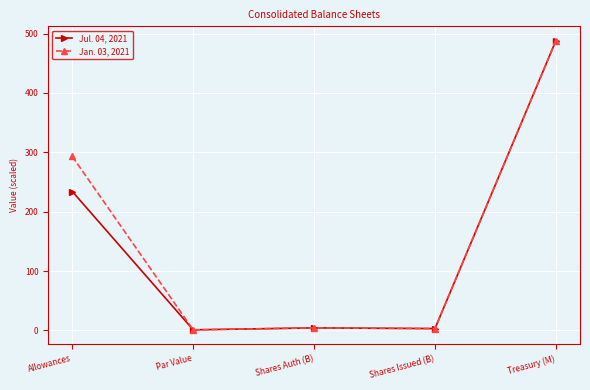

How many data points in Jan. 03, 2021 are less than 4?

2